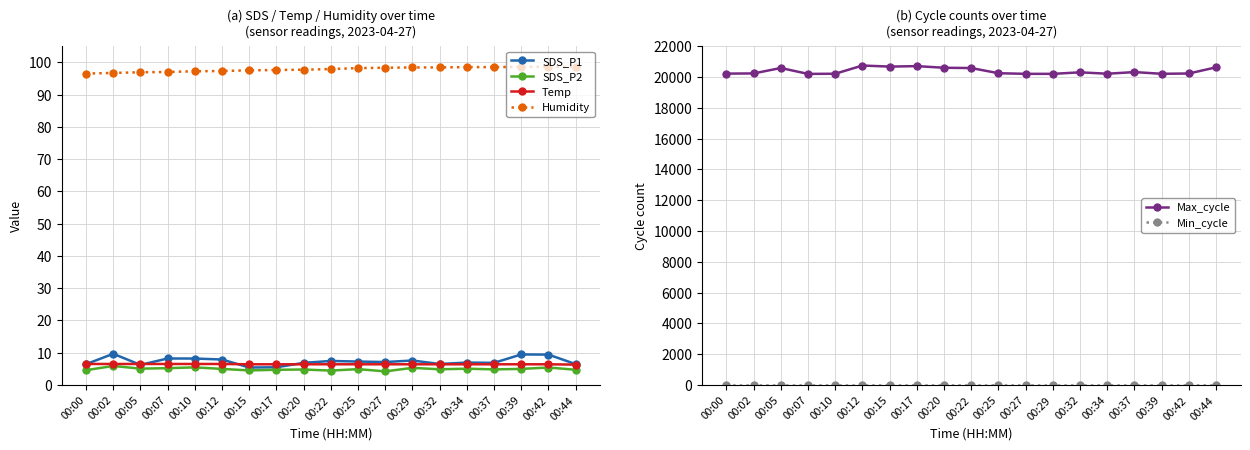

Rank the categories by Max_cycle value from highest to lowest.

00:12, 00:17, 00:15, 00:44, 00:20, 00:05, 00:22, 00:37, 00:32, 00:25, 00:02, 00:42, 00:00, 00:34, 00:10, 00:39, 00:27, 00:29, 00:07